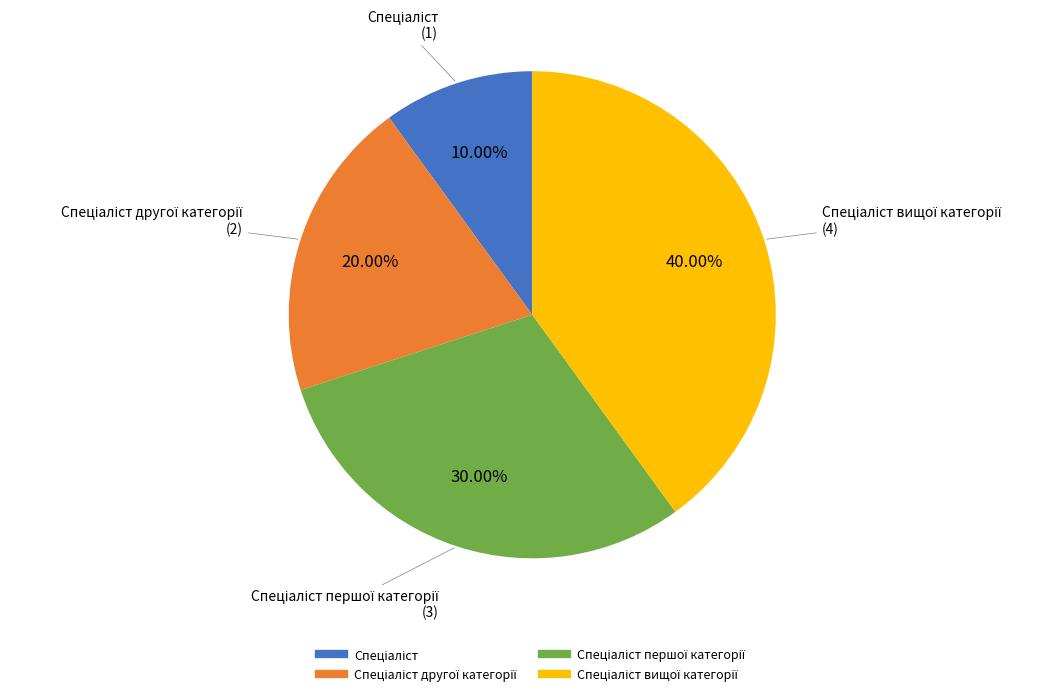

To the nearest percent, what is the difference between the largest and smallest slice percentages?

30%